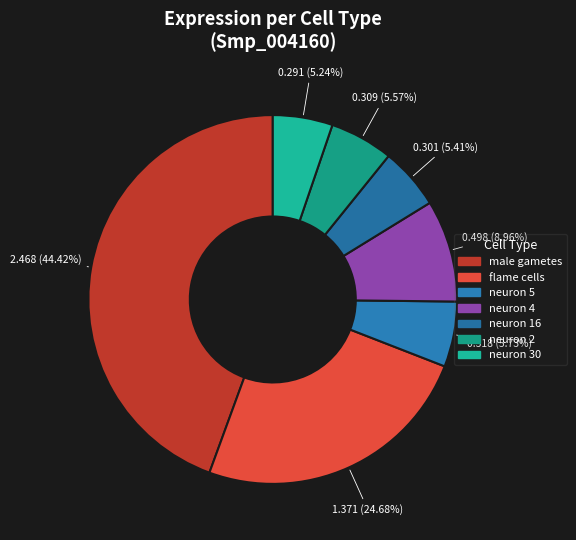

True or false: neuron 2 accounts for 6% of the total.

True